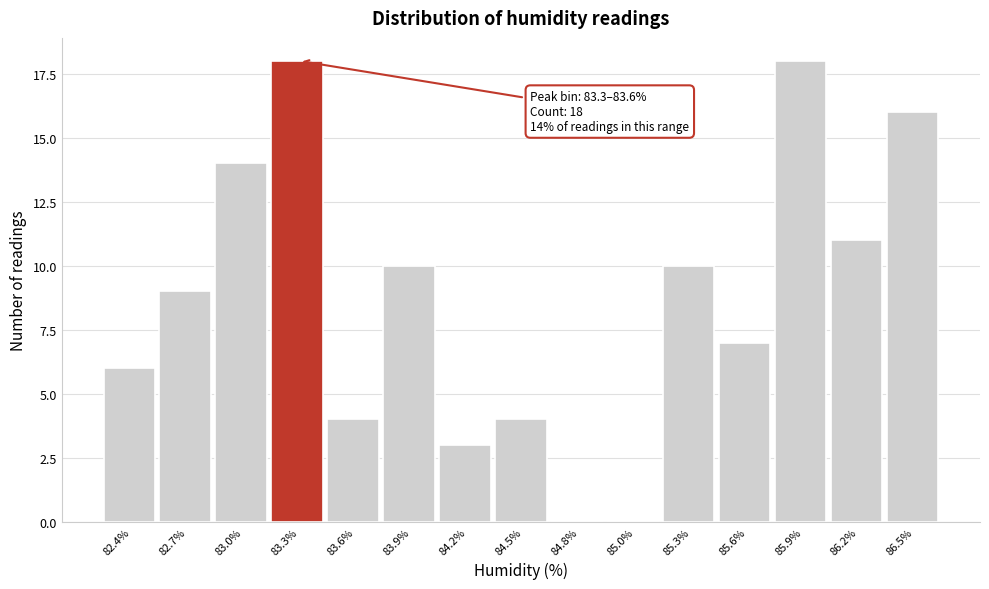

Reading left to right, extract all data points from this chart.

82.4%=6	82.7%=9	83.0%=14	83.3%=18	83.6%=4	83.9%=10	84.2%=3	84.5%=4	84.8%=0	85.0%=0	85.3%=10	85.6%=7	85.9%=18	86.2%=11	86.5%=16